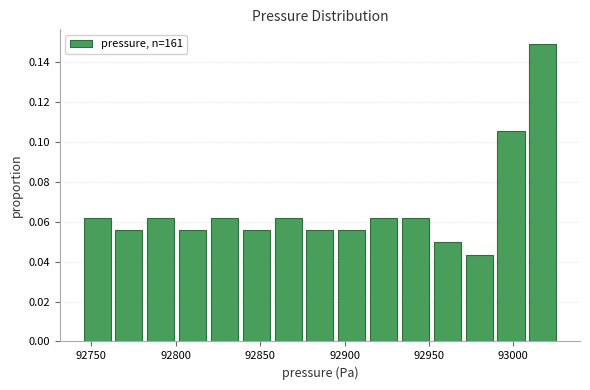

Around what value on the x-axis is the tallest bar? Give the approximate position of its centre, as read against the axis.

93015